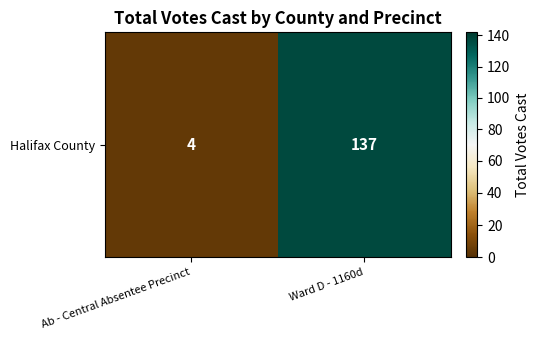

What is the sum of all values?

141